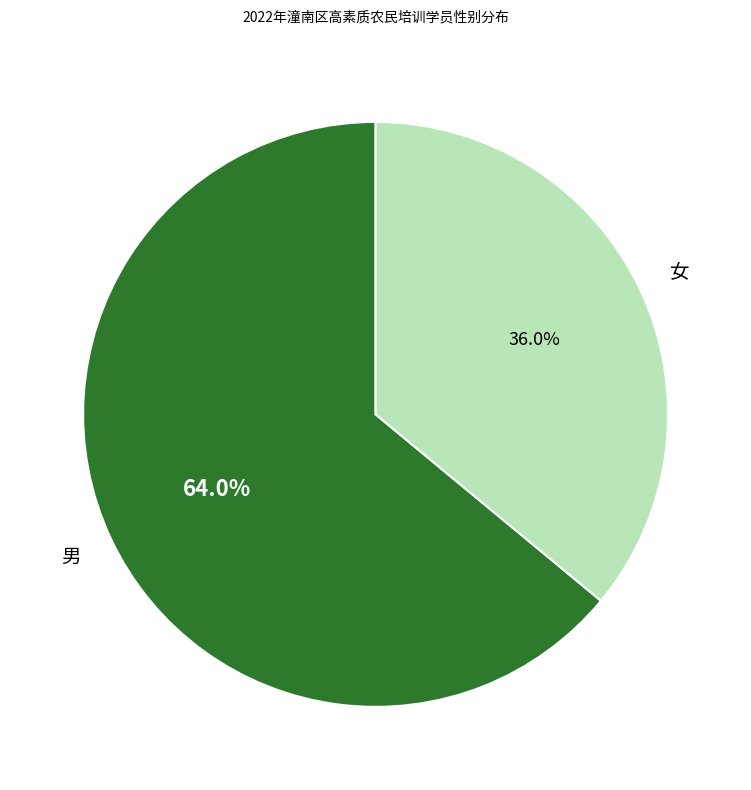

To the nearest percent, what is the average slice percentage?

50%